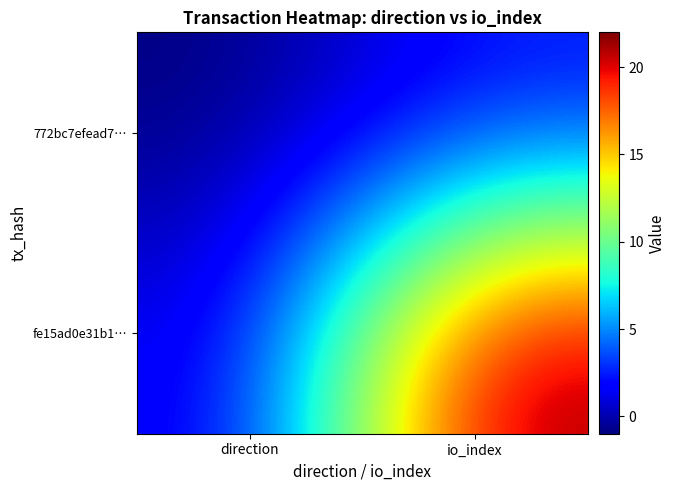

Reading left to right, what are all the values shown in this chart?

772bc7efead7…: direction=-1	io_index=2
fe15ad0e31b1…: direction=1	io_index=22